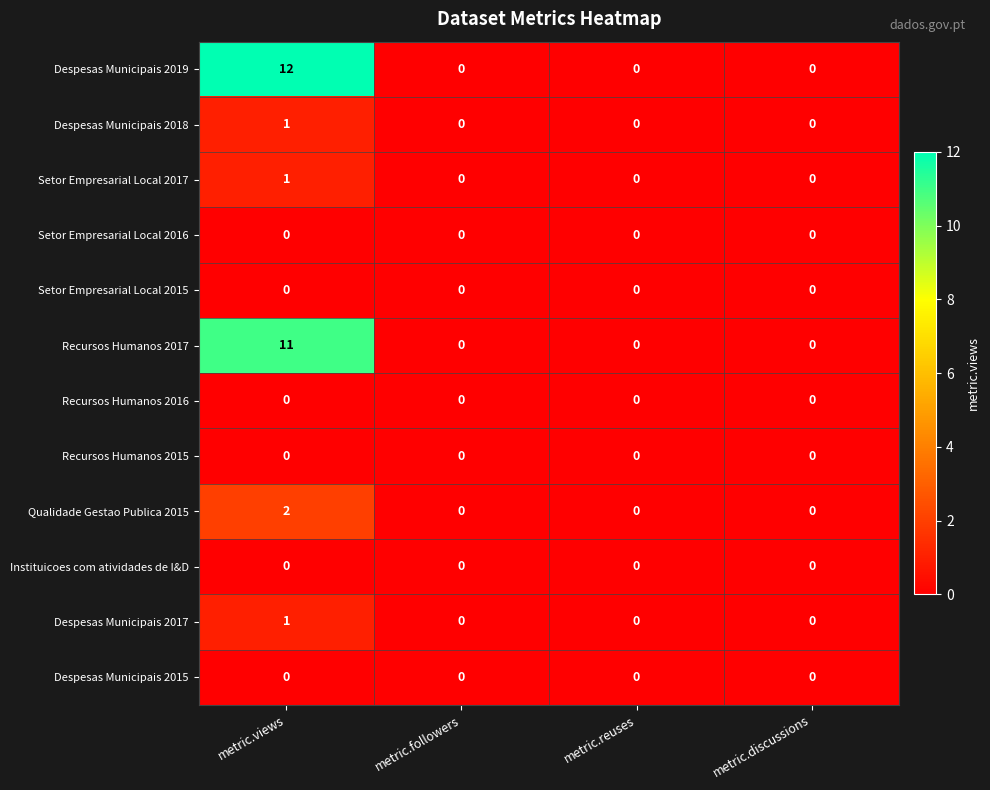

How many Despesas Municipais 2017 values are between 0 and 1?

4